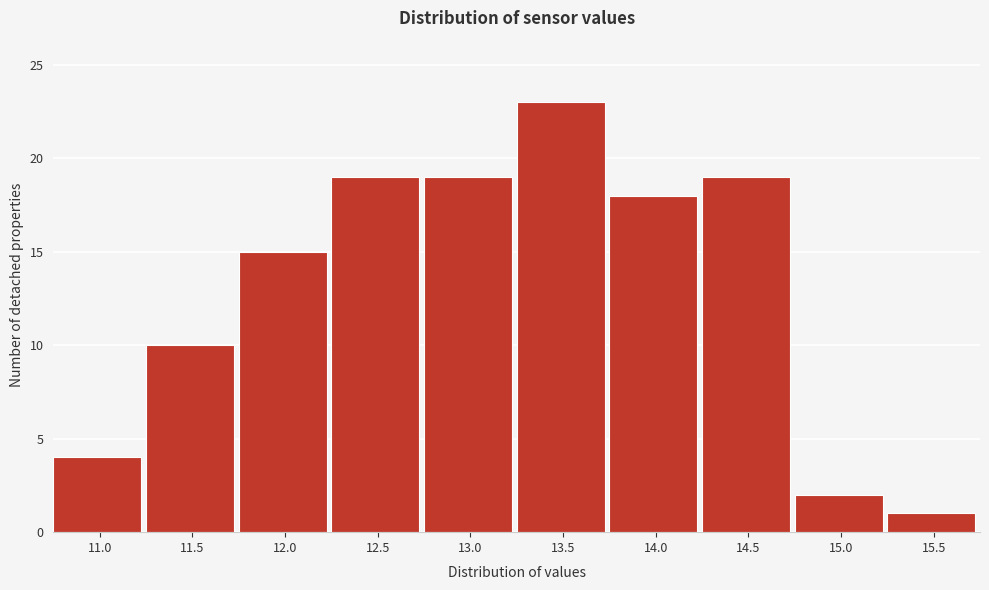

Reading left to right, list all the values displayed in this chart.

4	10	15	19	19	23	18	19	2	1